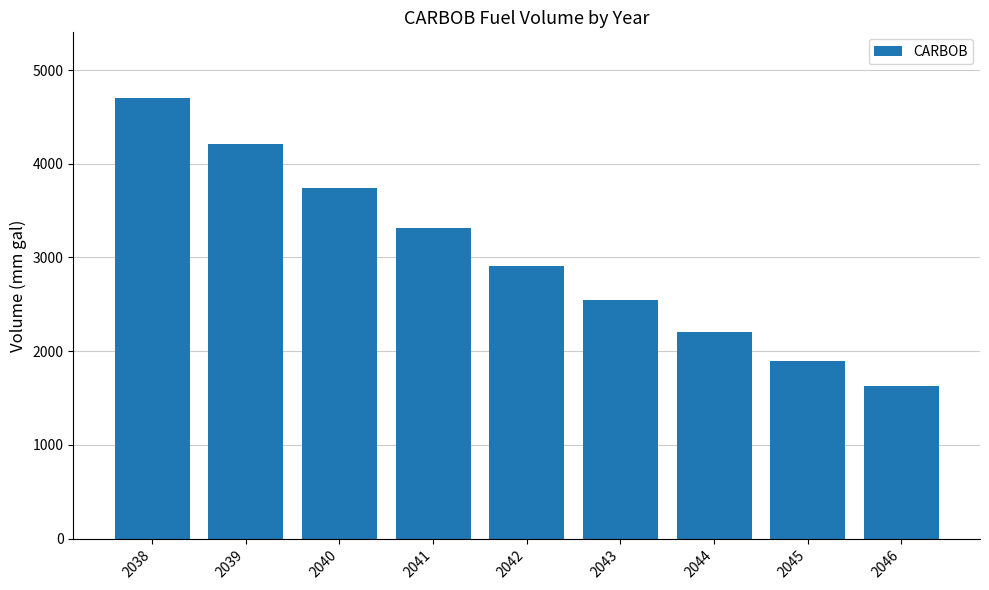

What is the minimum value shown in the chart?

1632.3